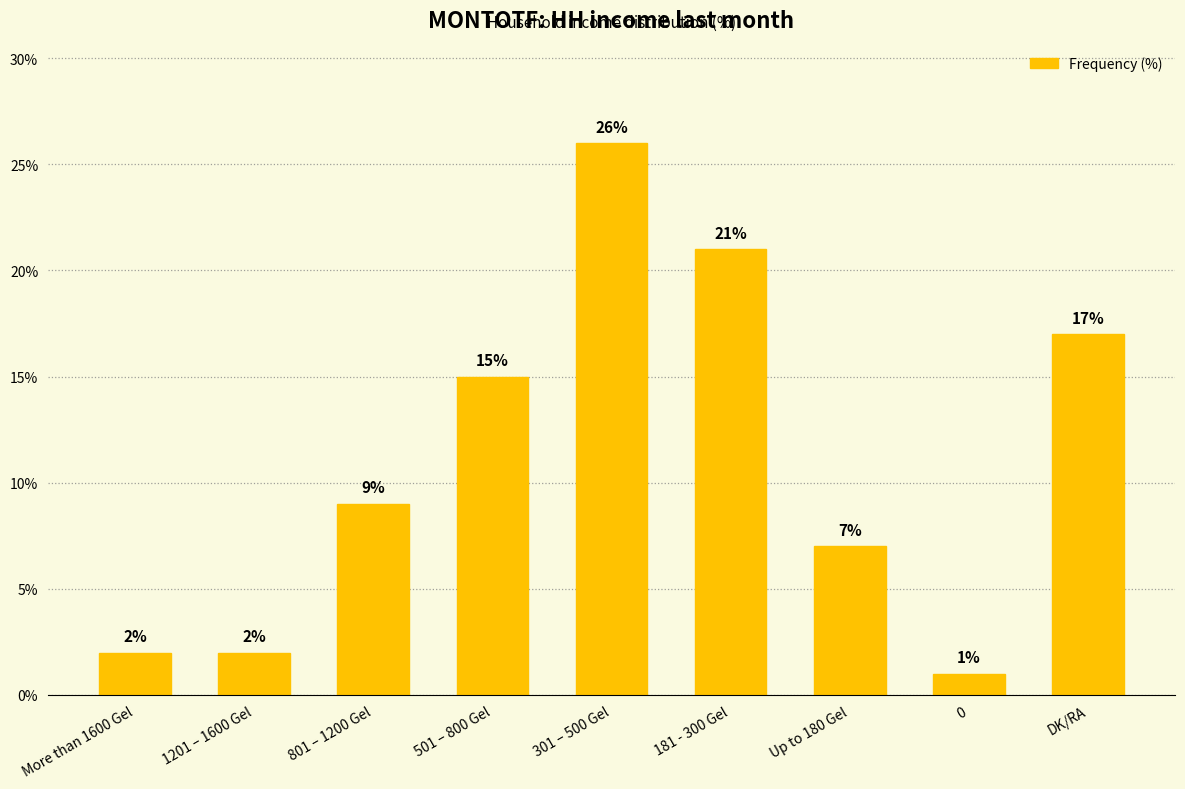

How many data points are less than 9?

4